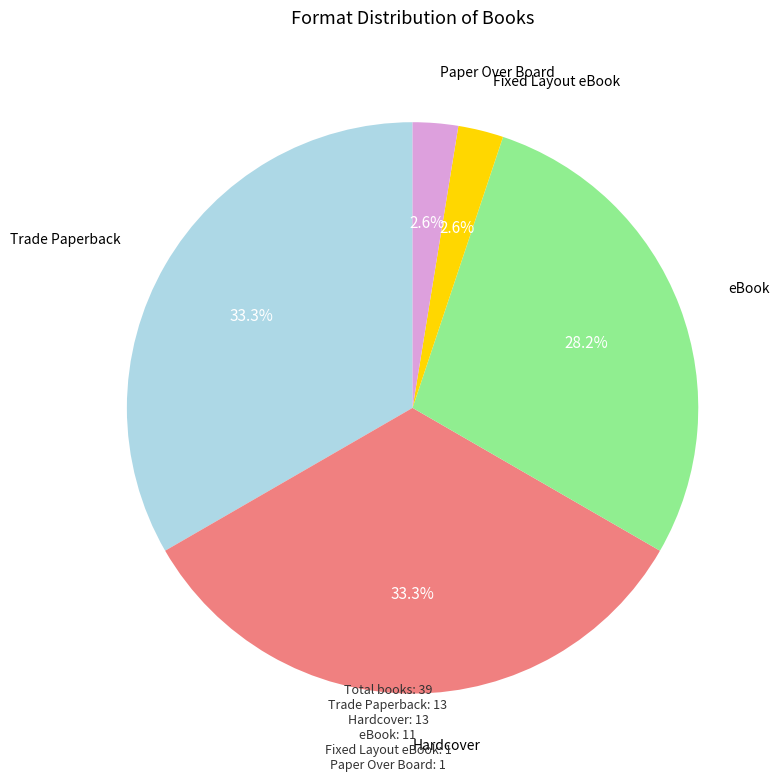

Which has a higher value, Trade Paperback or eBook?

Trade Paperback